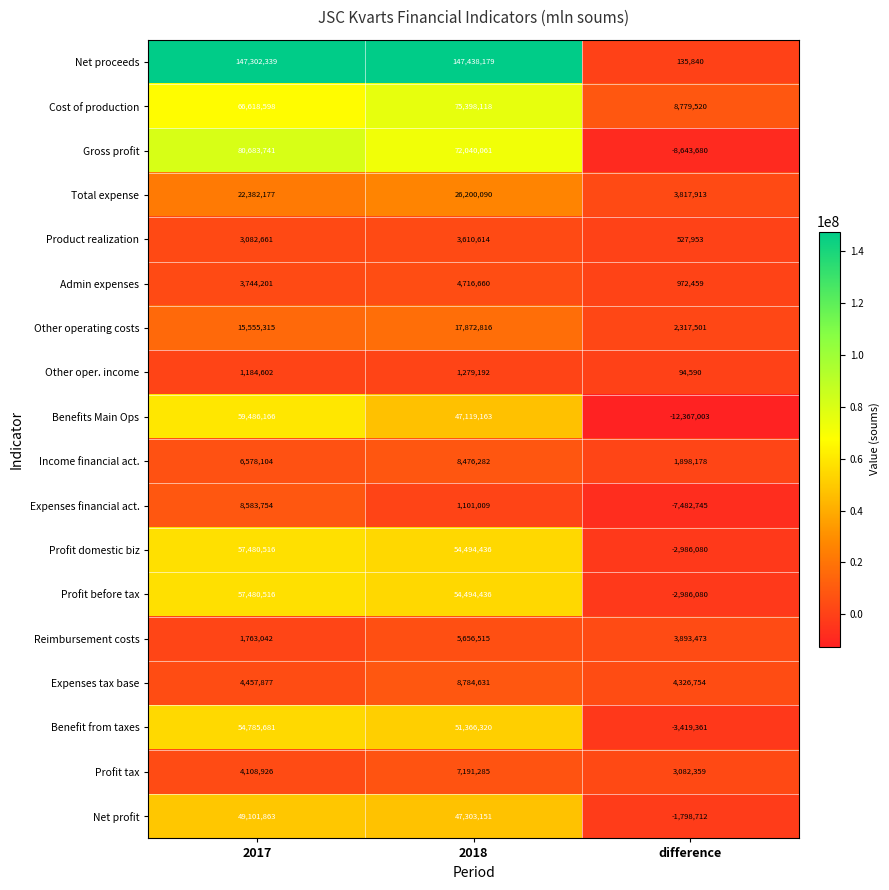

The value of Net proceeds at difference is 135840. True or false?

True